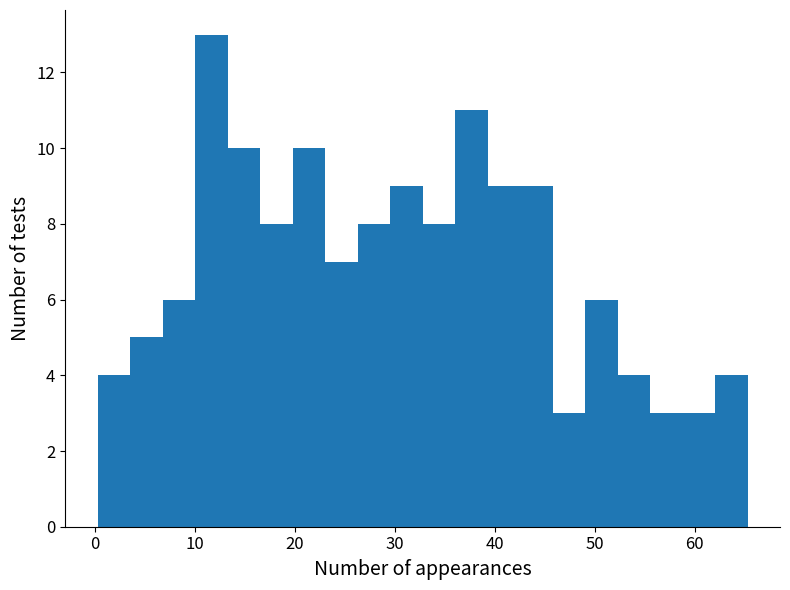

Around what value on the x-axis is the tallest bar? Give the approximate position of its centre, as read against the axis.

12